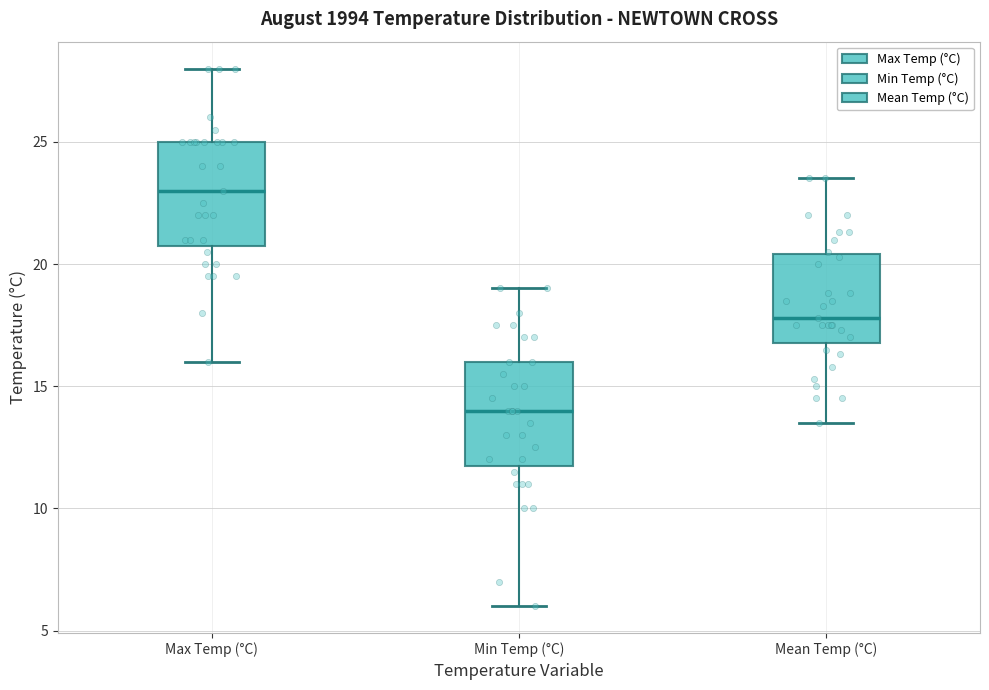

Where does the median line of the box for Mean Temp (°C) sit on the y-axis? The values are not printed on the chart, so give them approximately, as read against the axis.

18.0